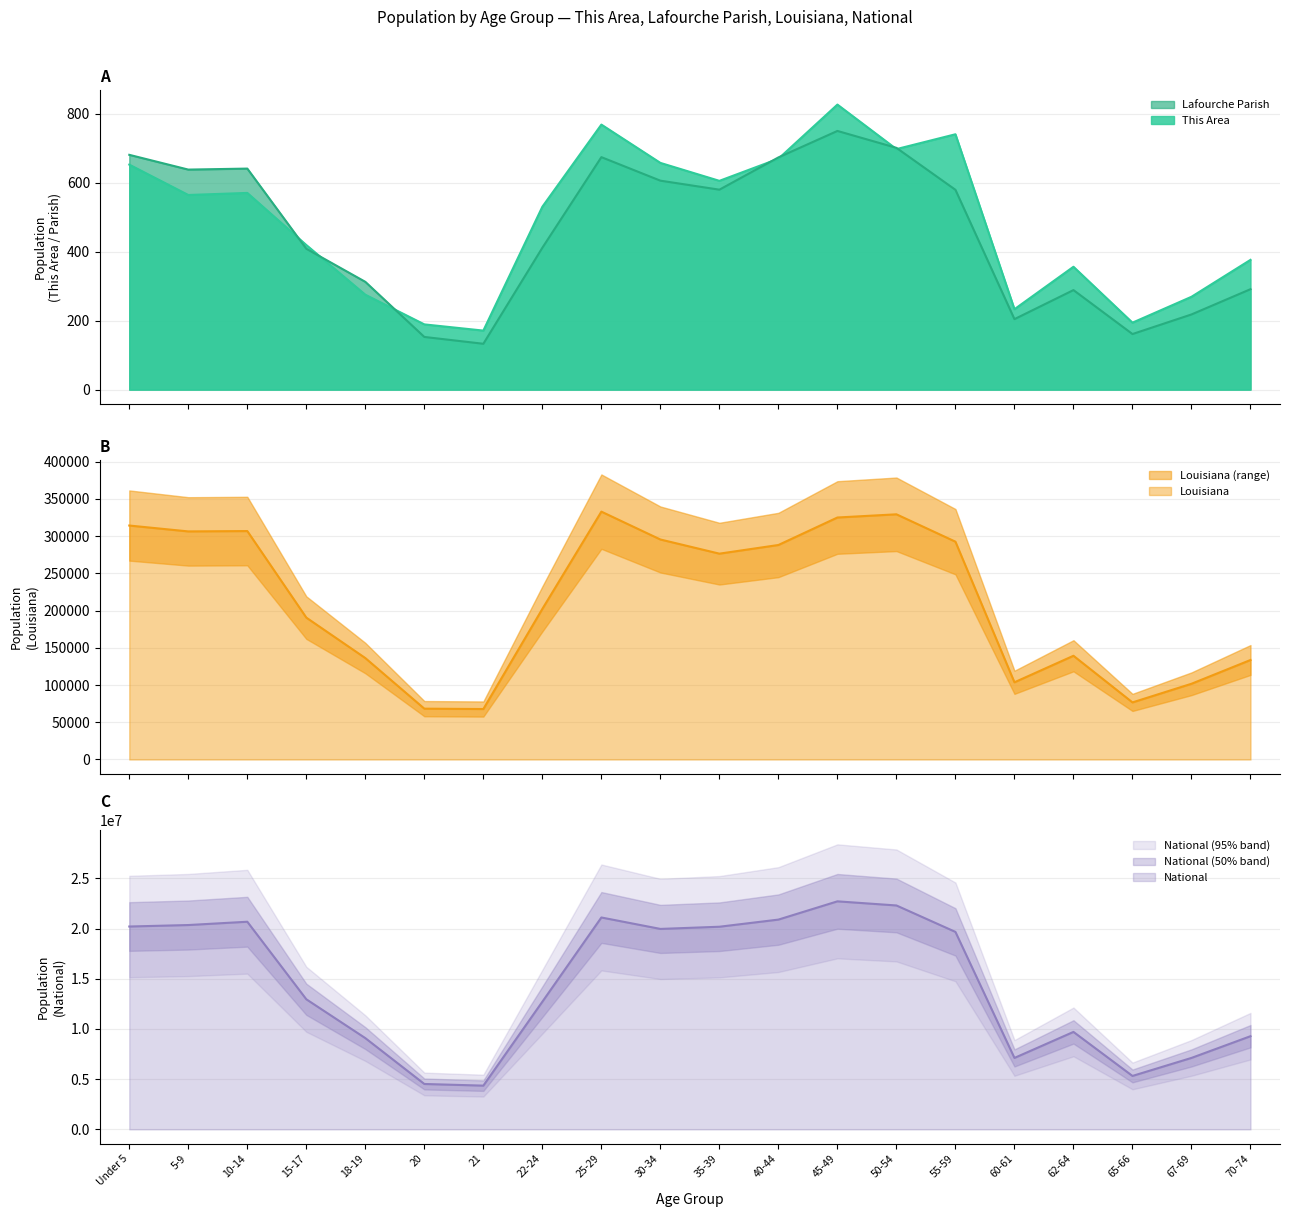

Is it true that This Area equals 356.0 at 62-64?

True